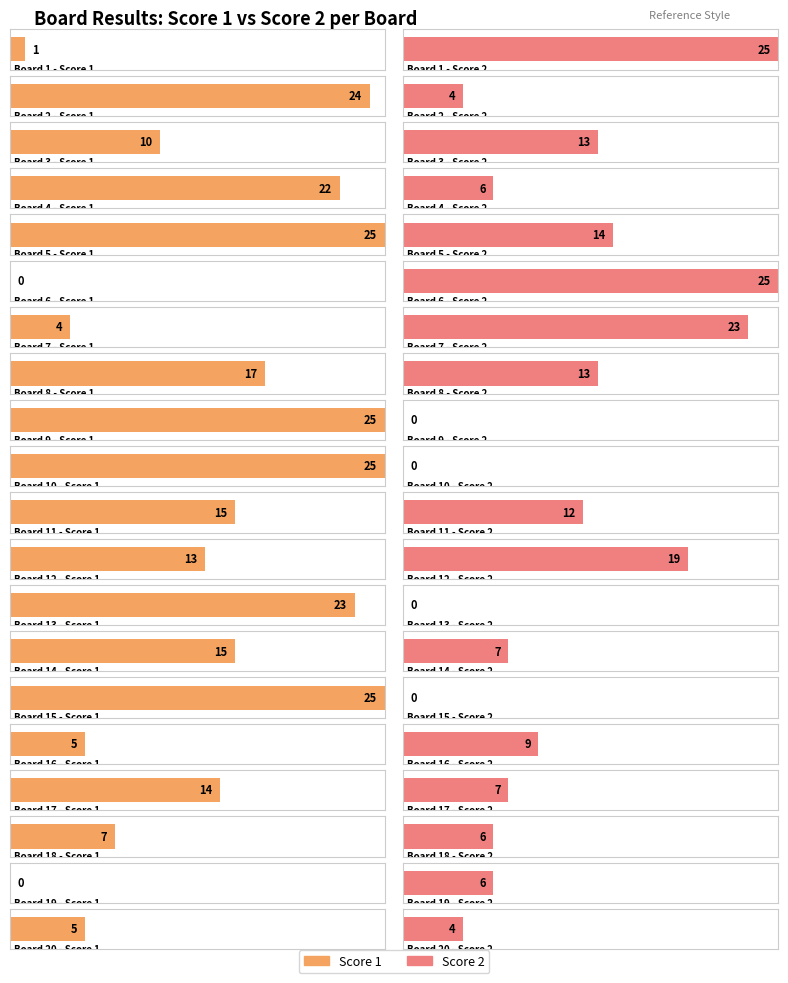

What is the value of the Score 1 bar at the 8th from the left?

17